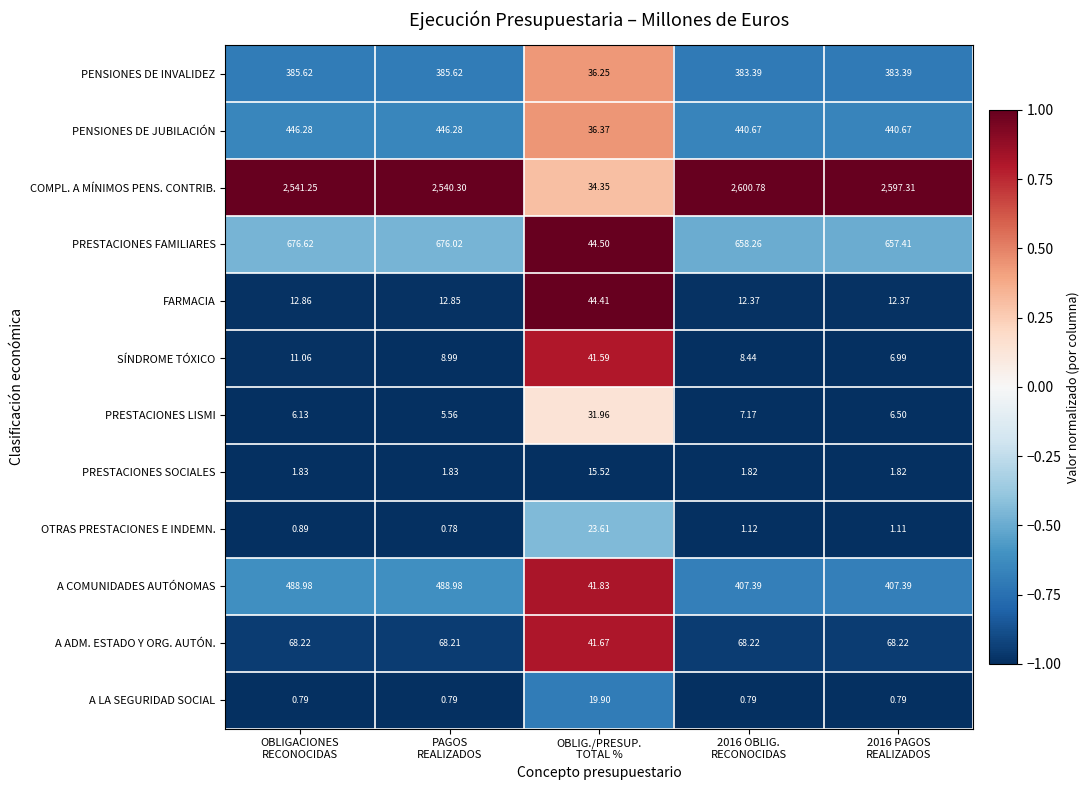

Rank the series by their maximum value, from highest to lowest.

COMPL. A MÍNIMOS PENS. CONTRIB., PRESTACIONES FAMILIARES, A COMUNIDADES AUTÓNOMAS, PENSIONES DE JUBILACIÓN, PENSIONES DE INVALIDEZ, A ADM. ESTADO Y ORG. AUTÓN., FARMACIA, SÍNDROME TÓXICO, PRESTACIONES LISMI, OTRAS PRESTACIONES E INDEMN., A LA SEGURIDAD SOCIAL, PRESTACIONES SOCIALES